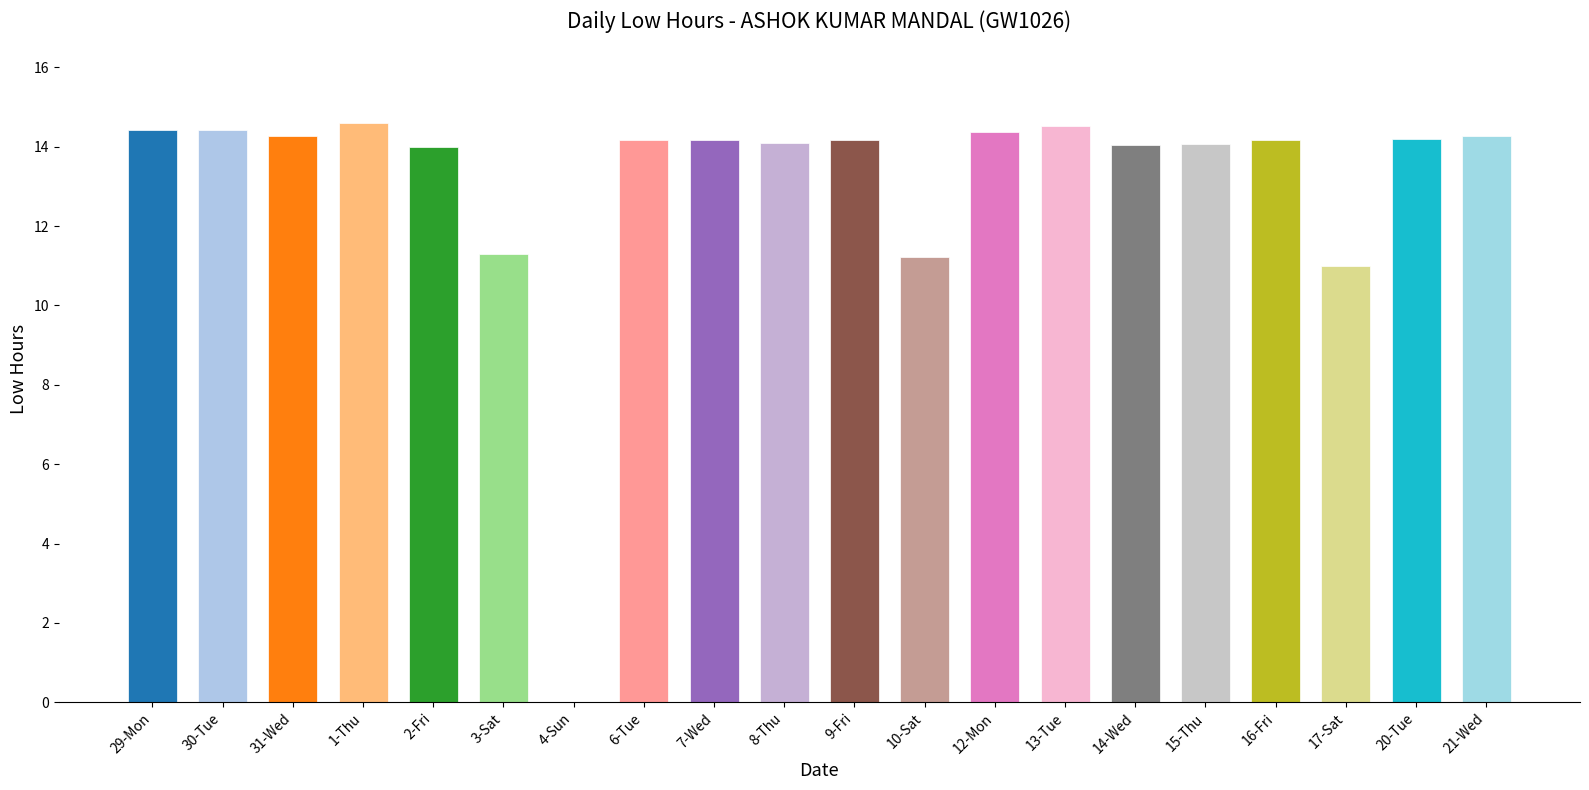

The chart shows a value of 22.2 at 9-Fri. True or false?

False